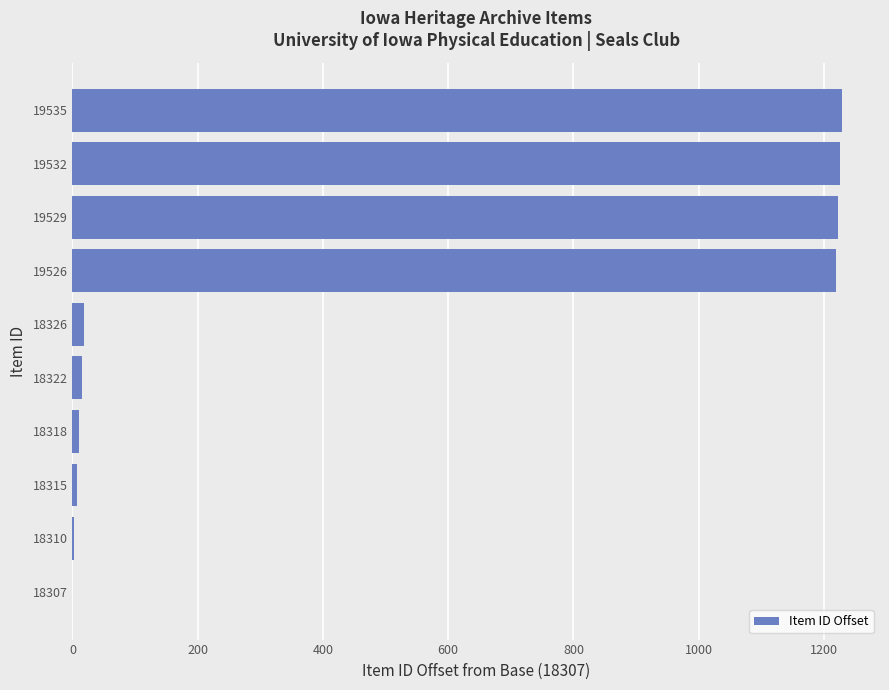

What is the maximum value shown in the chart?

1228